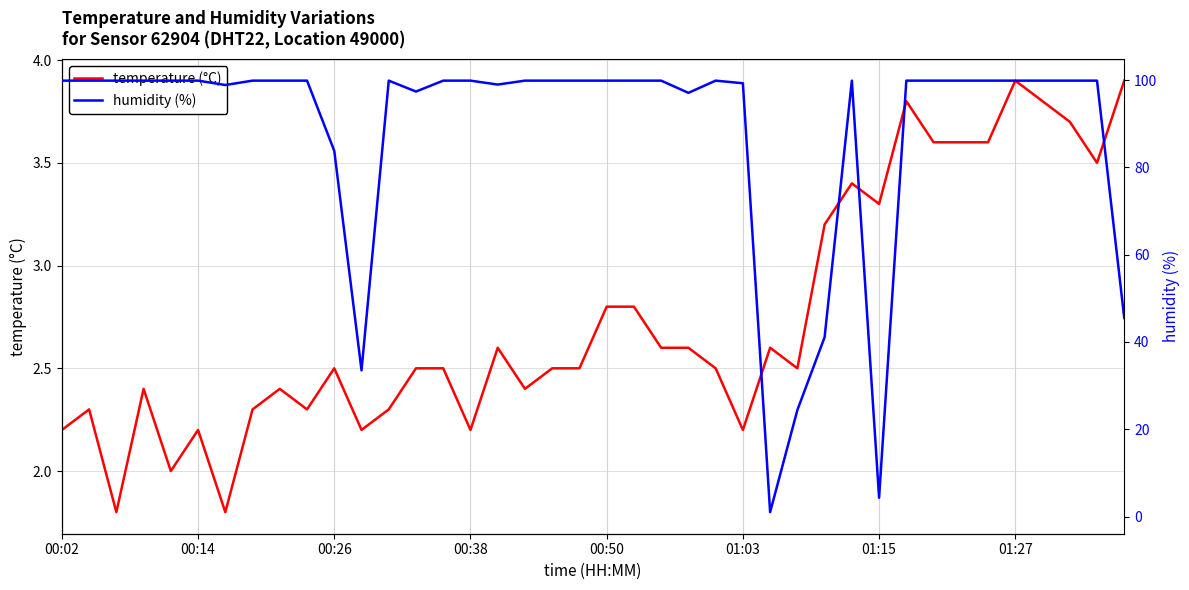

True or false: temperature (°C) has a value of 3.4 at 29.

True